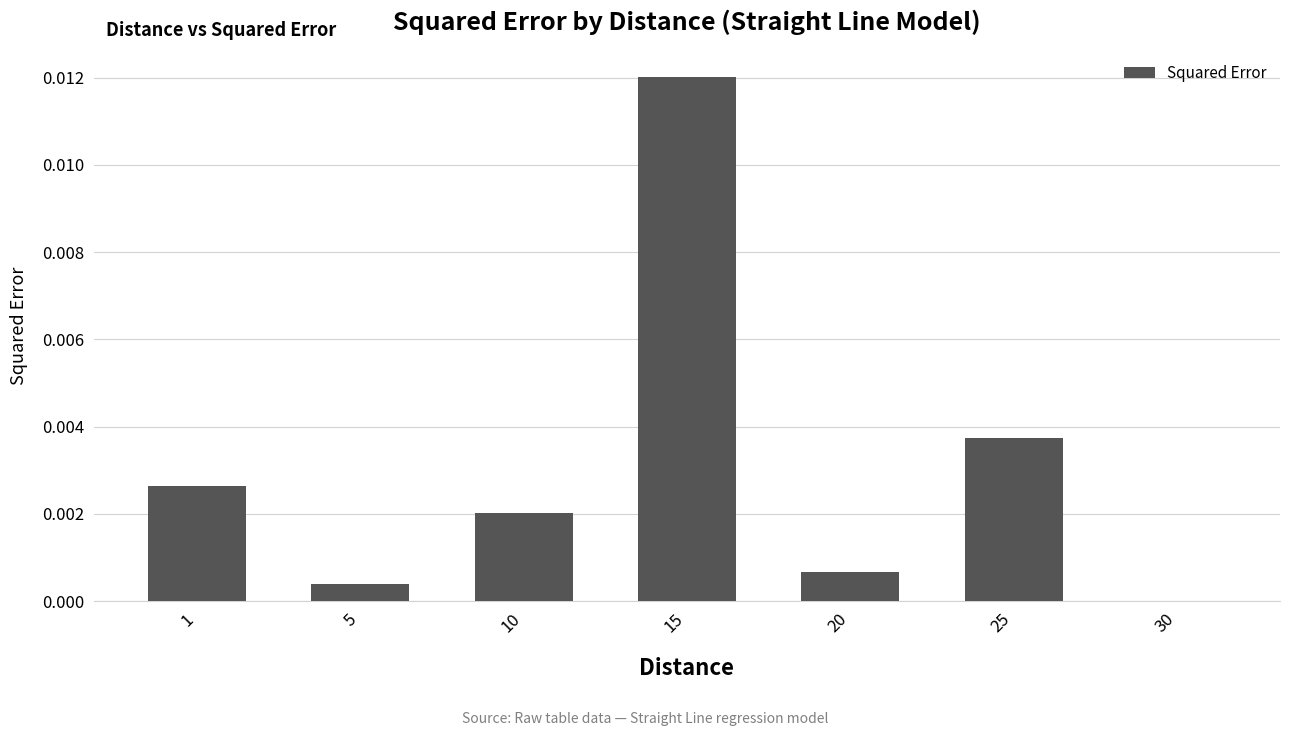

The chart shows a value of 0.0 at 5. True or false?

True